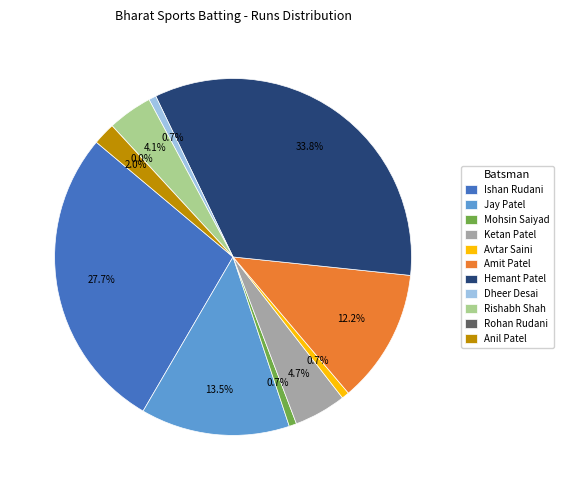

What percentage is NOT represented by Rishabh Shah?

95.9%